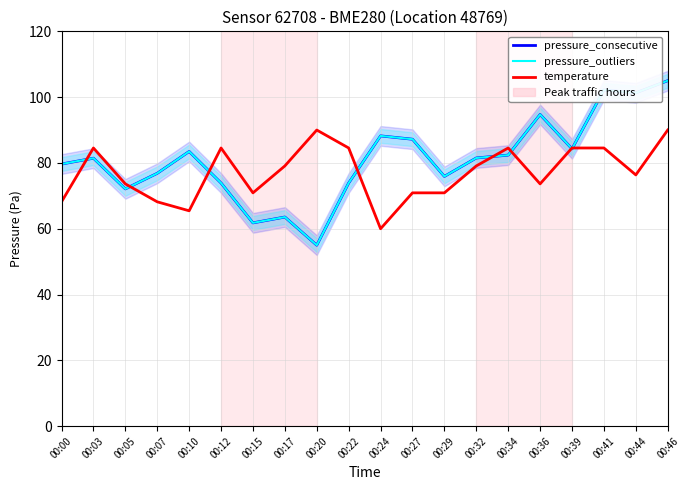

What is the value of the temperature point at the 8th from the left?

79.1